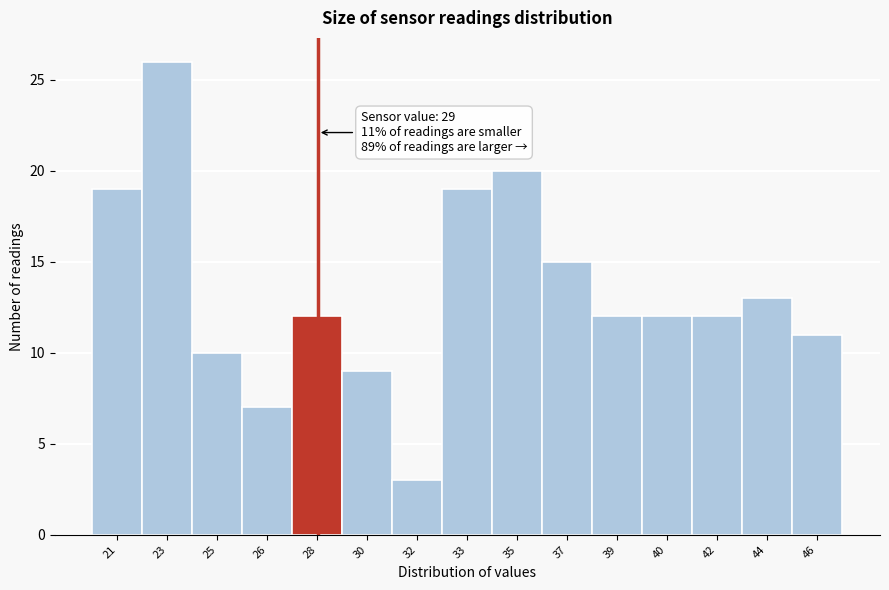

Reading left to right, extract all data points from this chart.

19	26	10	7	12	9	3	19	20	15	12	12	12	13	11